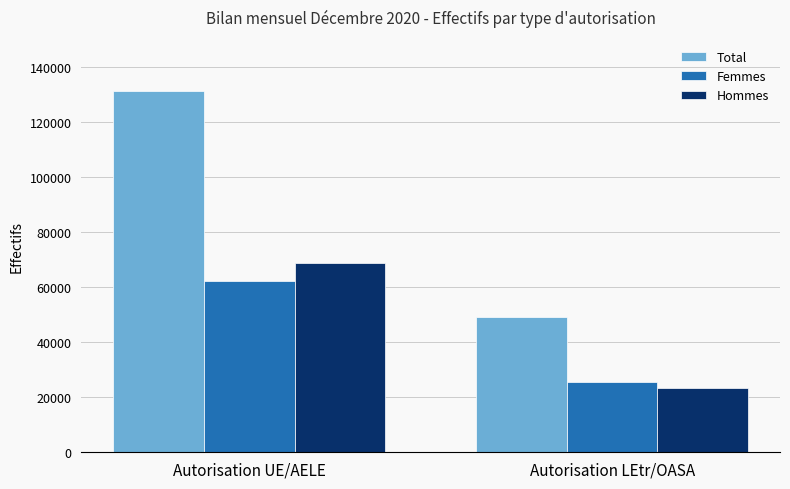

Reading right to left, list all the values displayed in this chart.

Total: 49049	131399
Femmes: 25697	62435
Hommes: 23352	68964